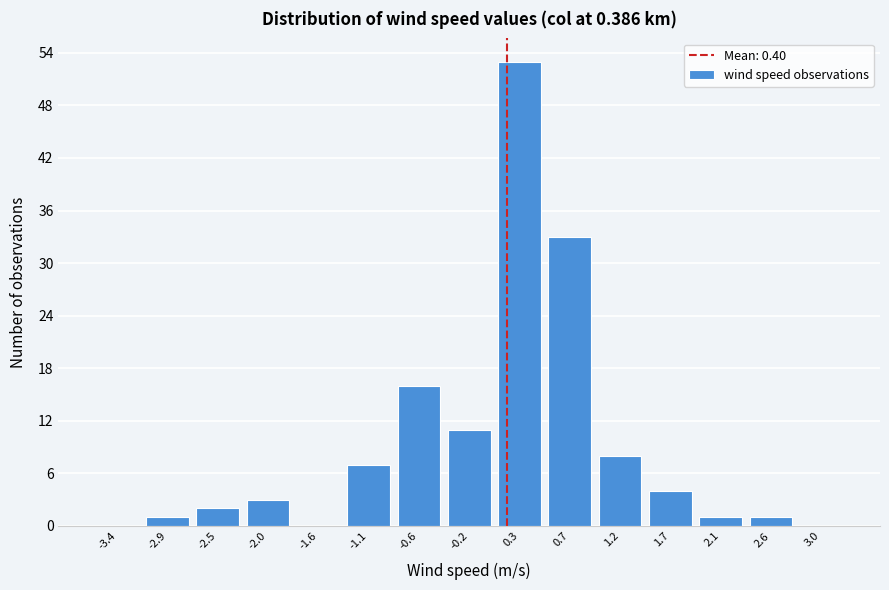

Reading left to right, extract all data points from this chart.

-3.4=0	-2.9=1	-2.5=2	-2.0=3	-1.6=0	-1.1=7	-0.6=16	-0.2=11	0.3=53	0.7=33	1.2=8	1.7=4	2.1=1	2.6=1	3.0=0